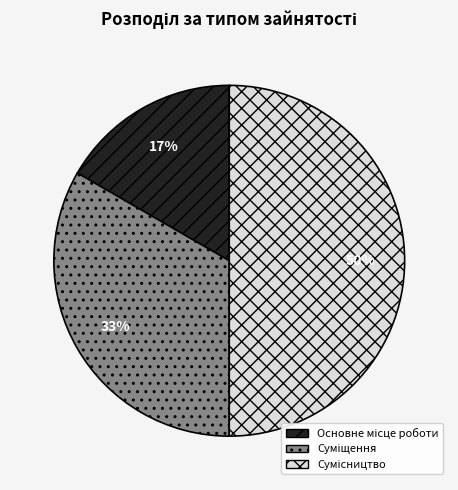

To the nearest percent, what is the average slice percentage?

33%